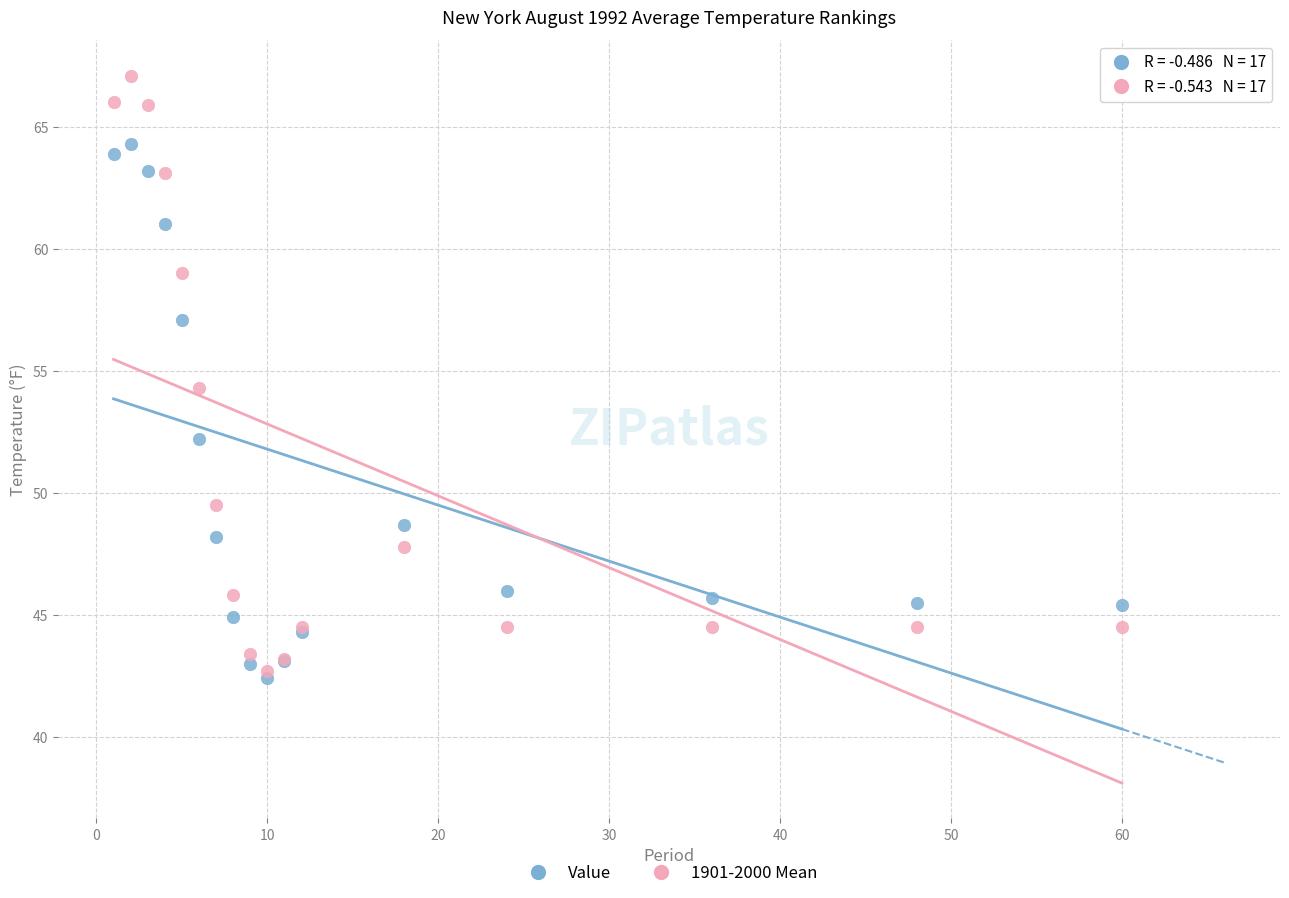

In the Value series, what Y value is closest to 53?

52.2